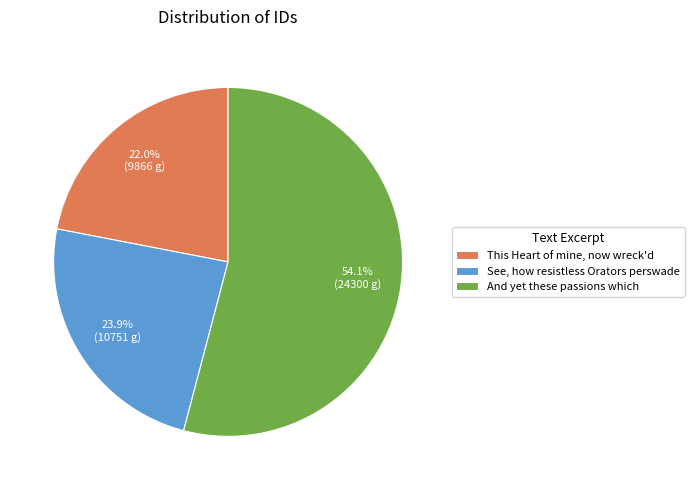

How many segments does this pie chart have?

3